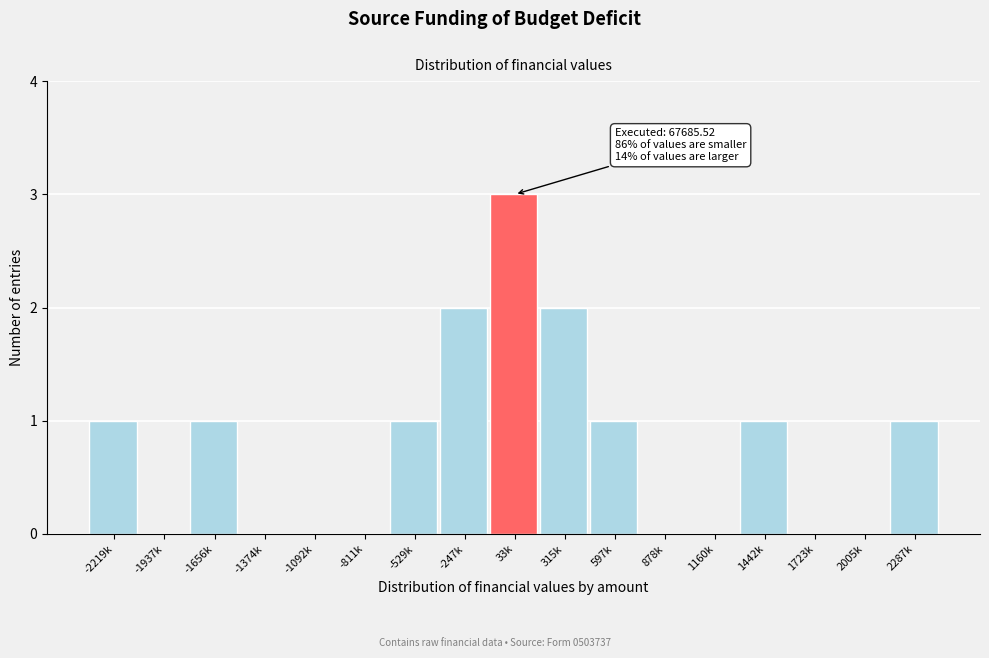

Reading left to right, what are all the values shown in this chart?

-2219k=1	-1937k=0	-1656k=1	-1374k=0	-1092k=0	-811k=0	-529k=1	-247k=2	33k=3	315k=2	597k=1	878k=0	1160k=0	1442k=1	1723k=0	2005k=0	2287k=1